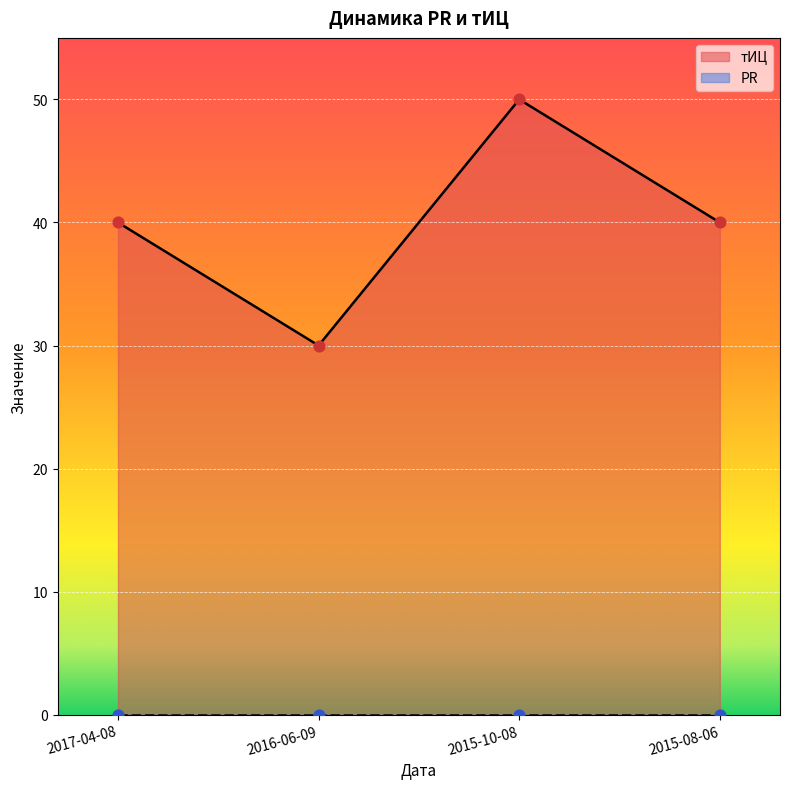

What is the change in value from 2017-04-08 to 2015-10-08?

+10